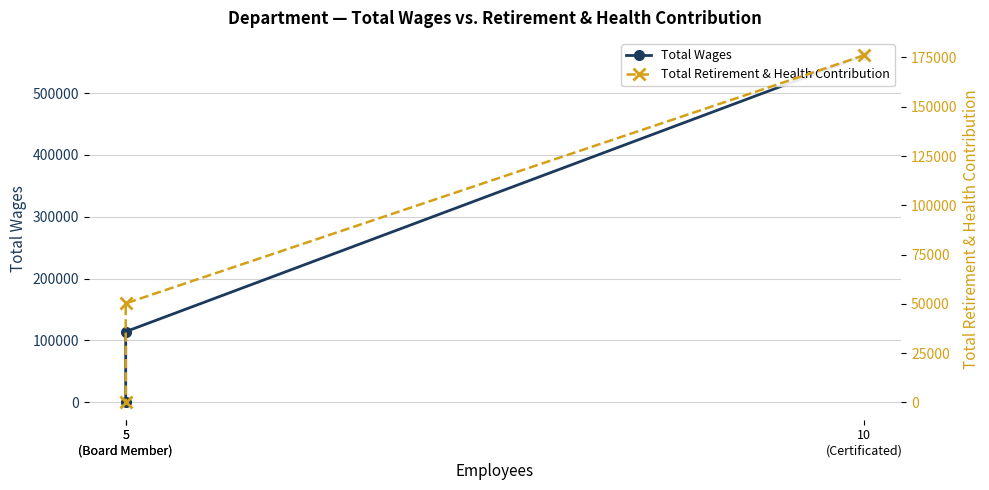

Reading left to right, extract all data points from this chart.

Total Wages: 561048	114306	0
Total Retirement & Health Contribution: 176141	50220	0